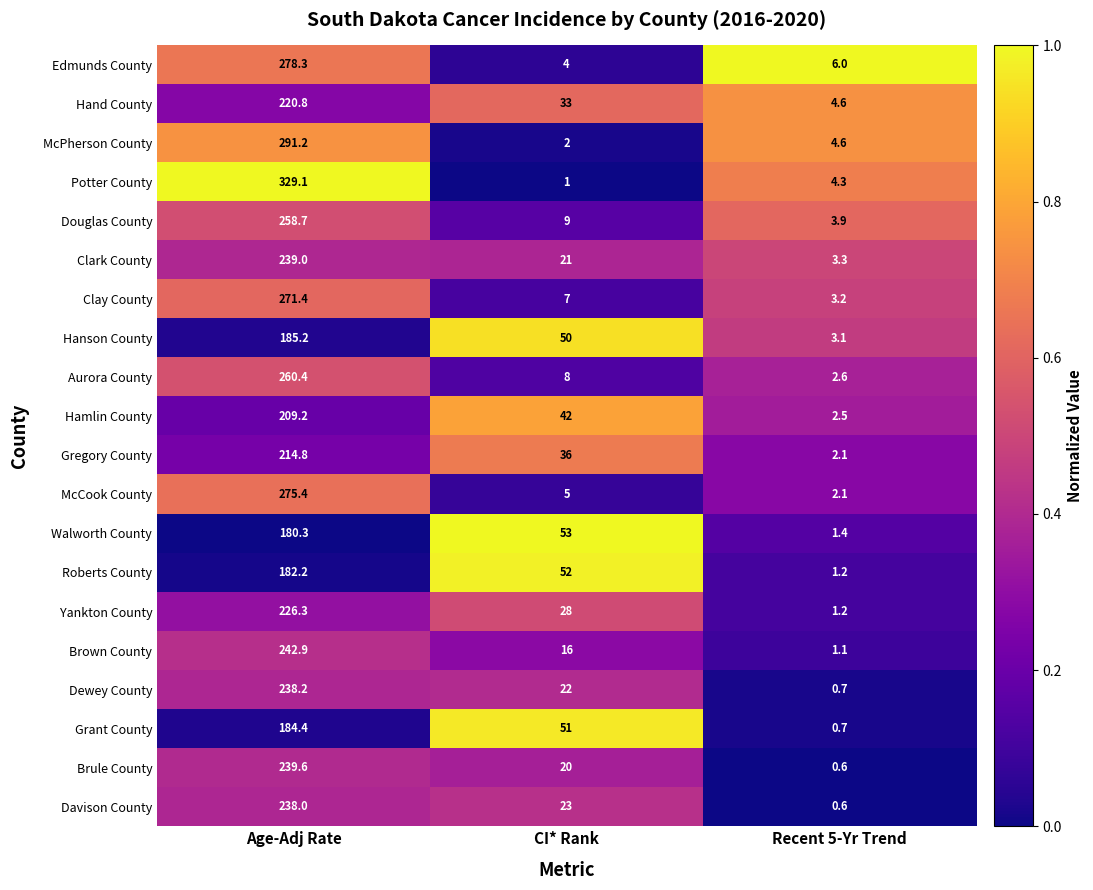

What is the sum of all Brule County values?

260.2